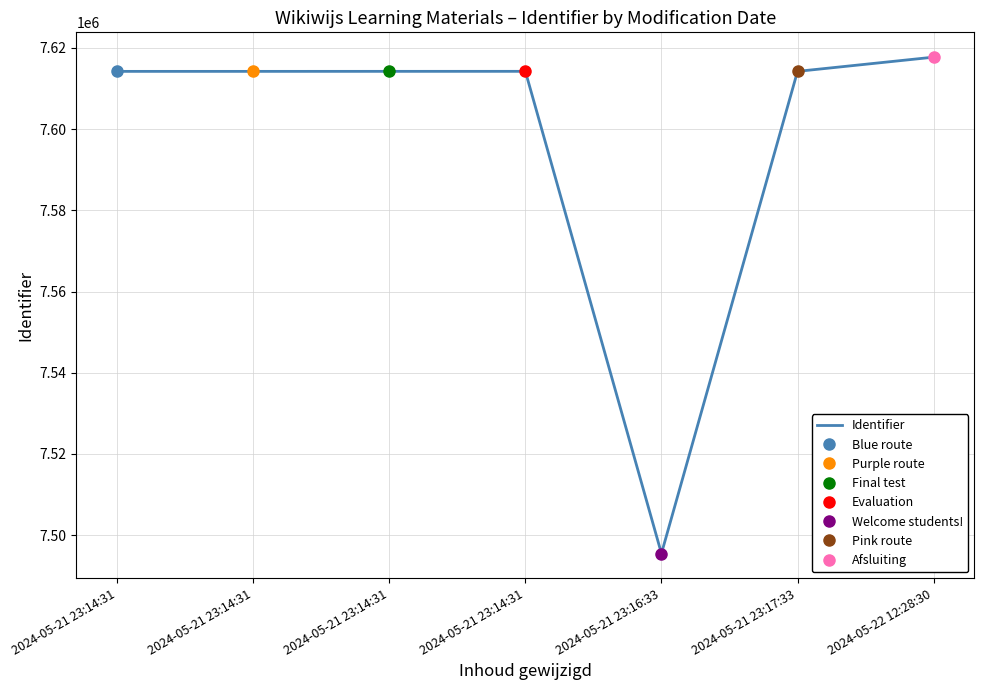

How many data points are less than 7614211?

3